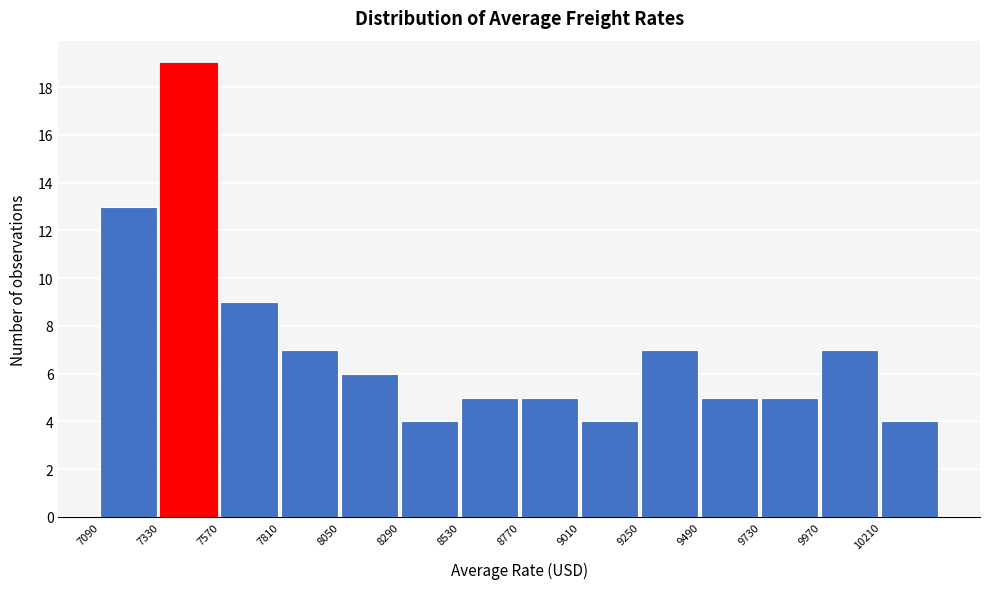

Over which range of the x-axis is the bar tallest?

7330 to 7570